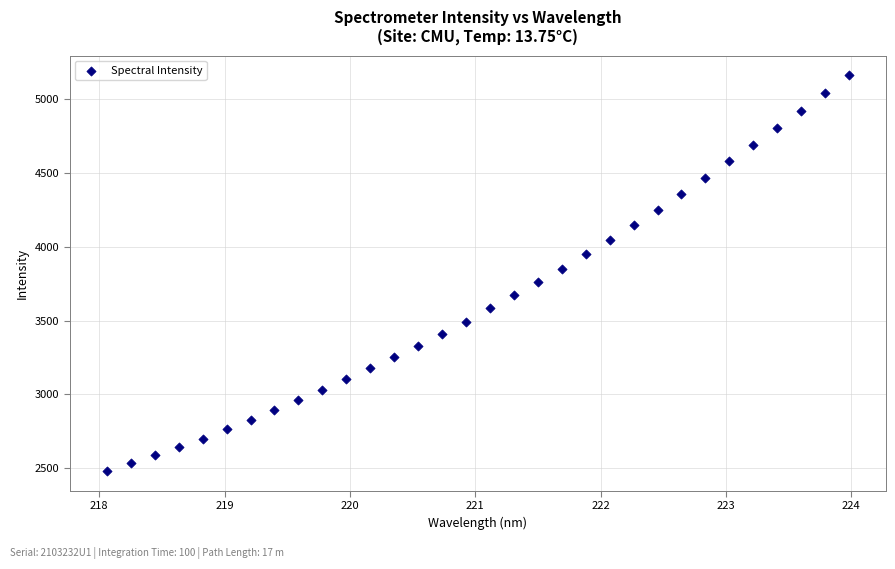

What is the range of X values (max minus min)?

5.9